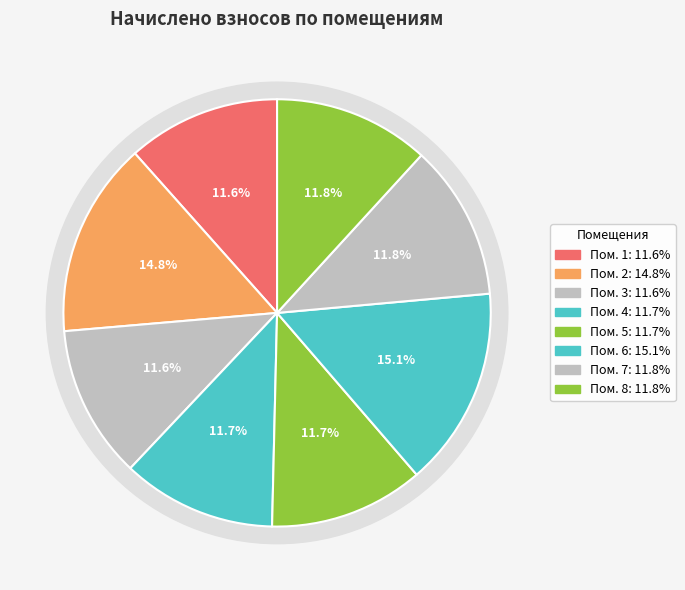

Which slice is the smallest?

1